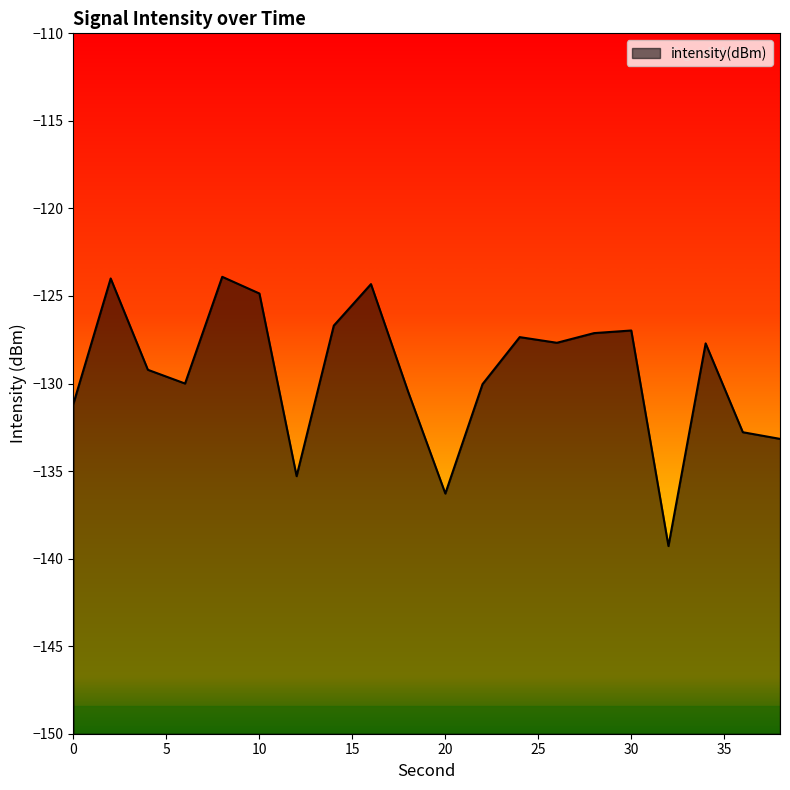

What is the smallest value displayed?

-139.3